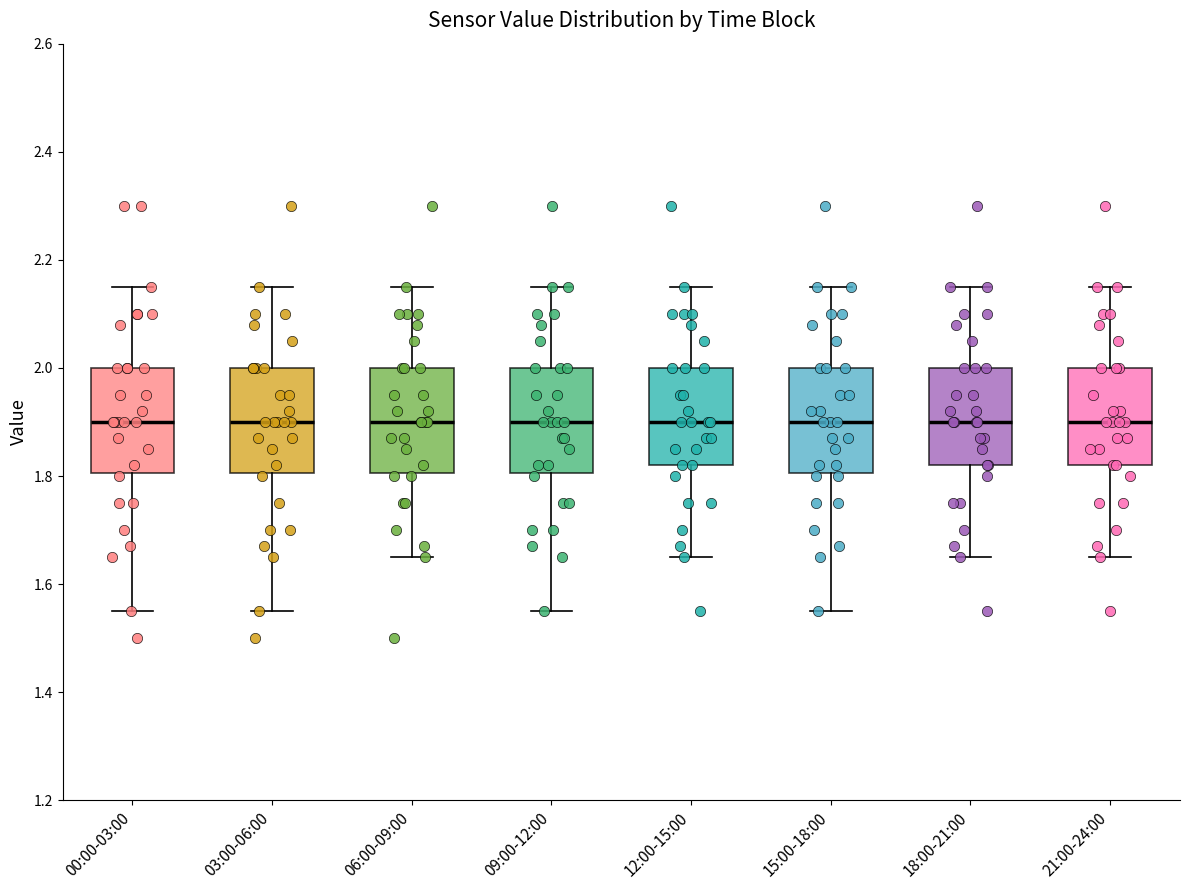

Where does the median line of the box for 09:00-12:00 sit on the y-axis? The values are not printed on the chart, so give them approximately, as read against the axis.

1.90